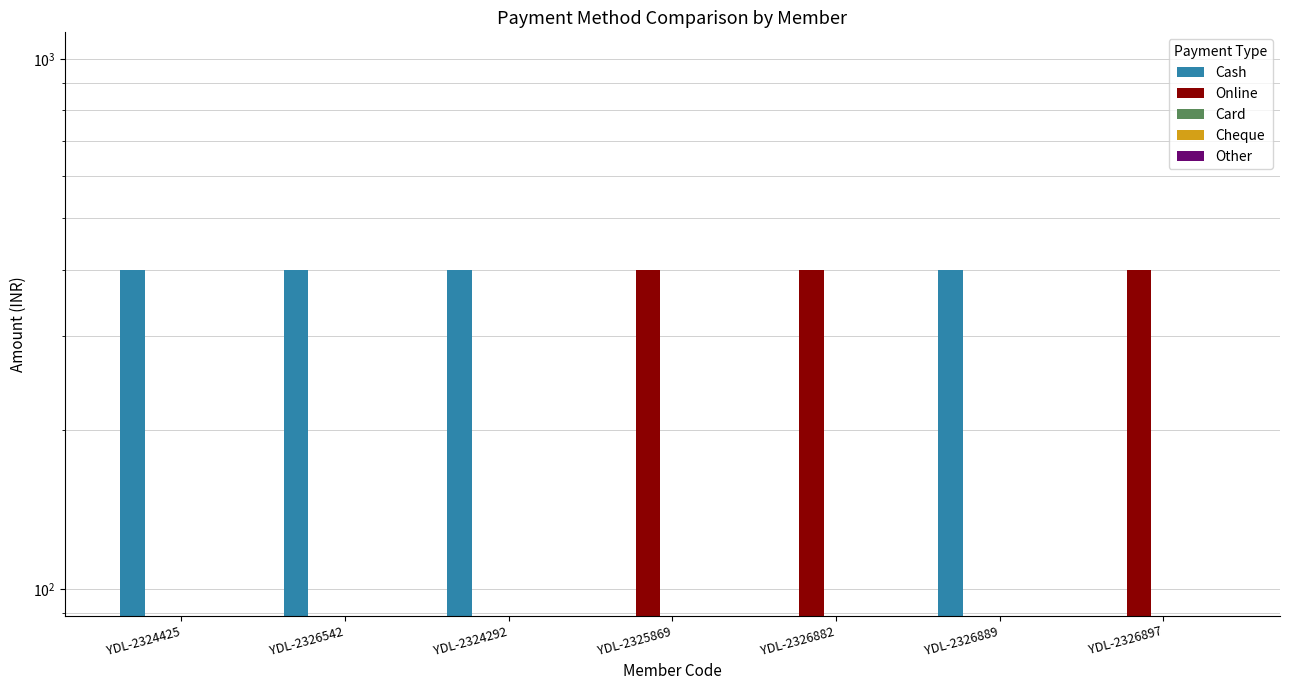

What are all the series names shown in the legend?

Cash, Online, Card, Cheque, Other